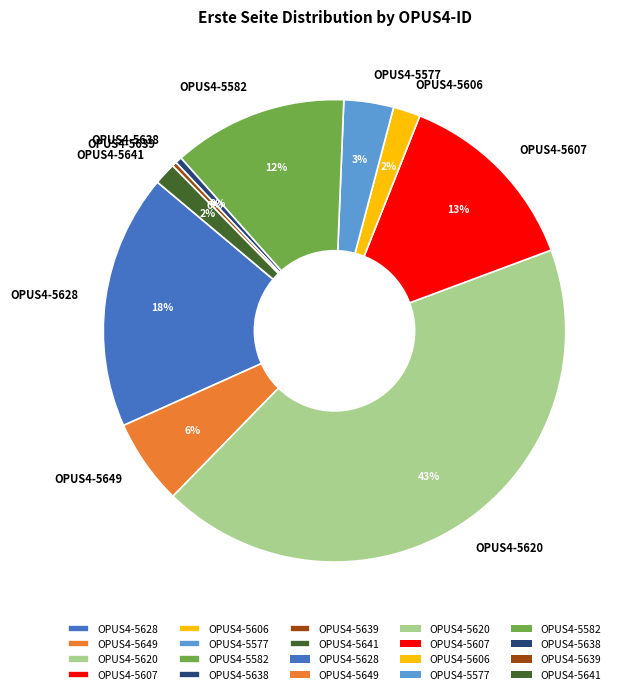

Which has a higher value, OPUS4-5607 or OPUS4-5649?

OPUS4-5607